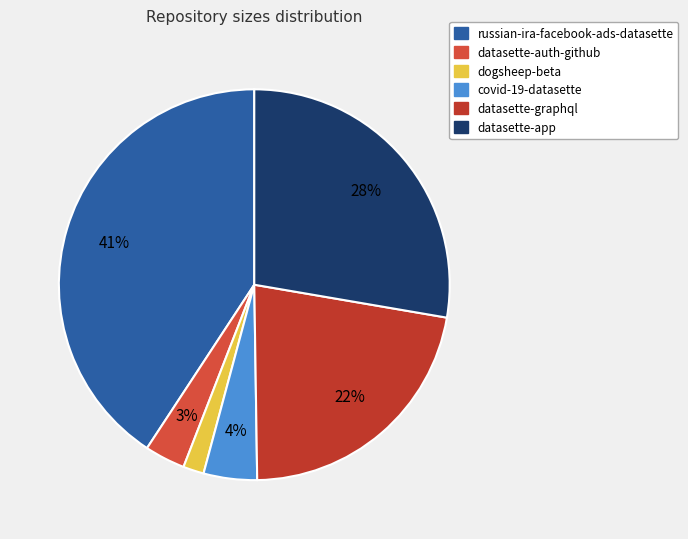

To the nearest percent, what percentage of the pie is datasette-app?

28%